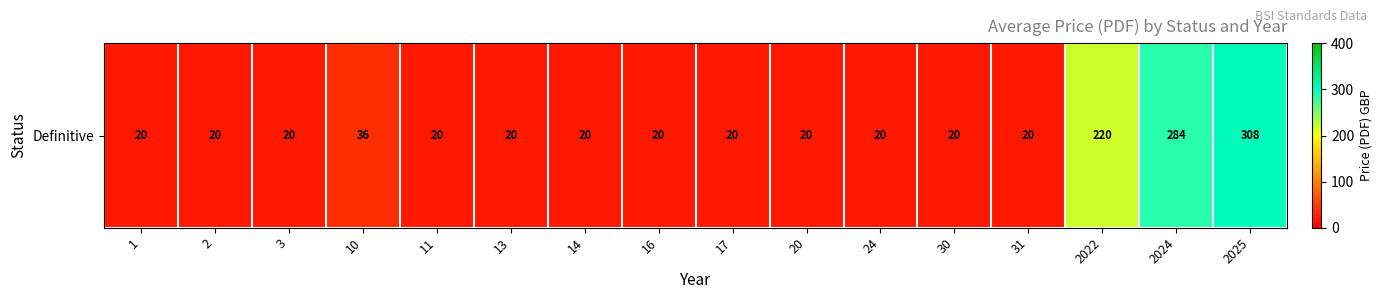

Is it true that the value at 20 is 6?

False